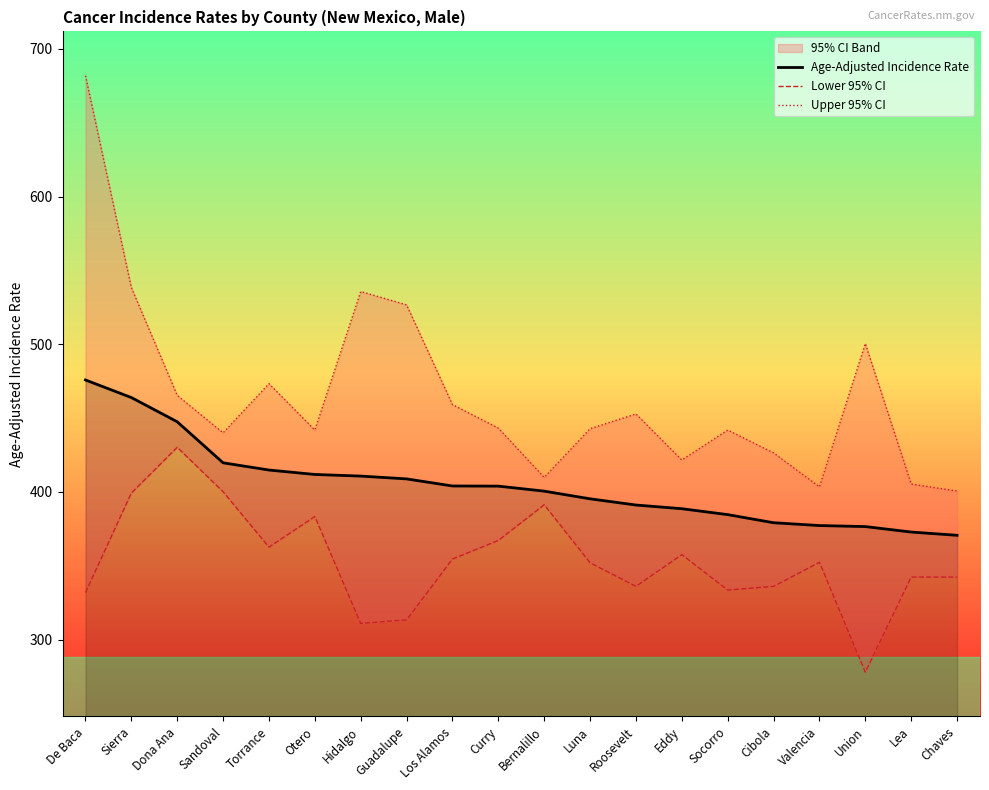

How many values in the Lower 95% CI series are below 352?

9